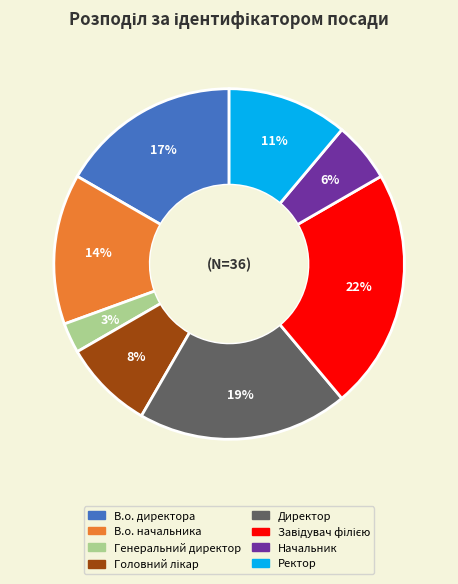

Count the number of slices in the pie.

8